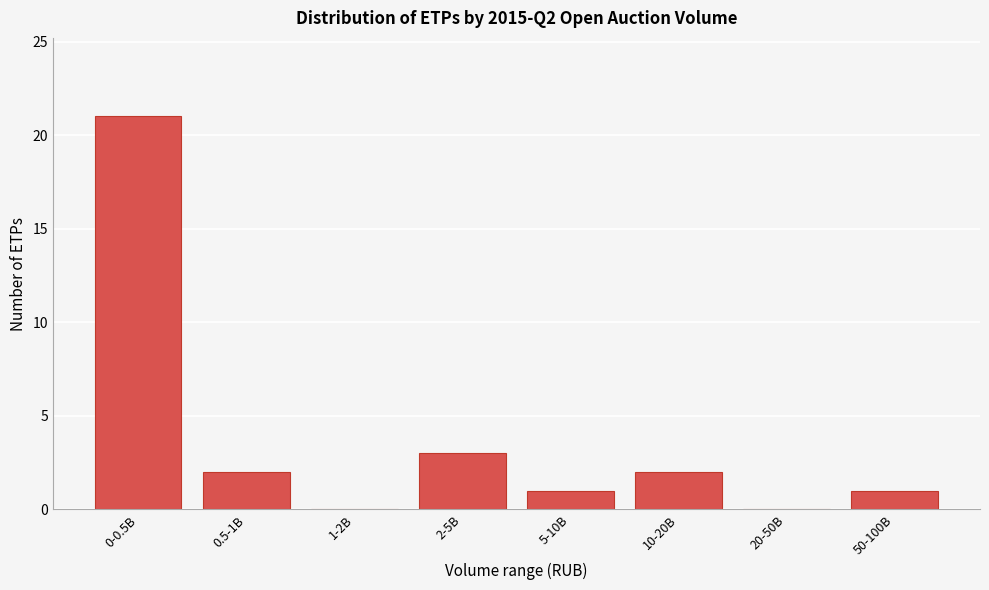

Reading left to right, list all the values displayed in this chart.

0-0.5B=21	0.5-1B=2	1-2B=0	2-5B=3	5-10B=1	10-20B=2	20-50B=0	50-100B=1